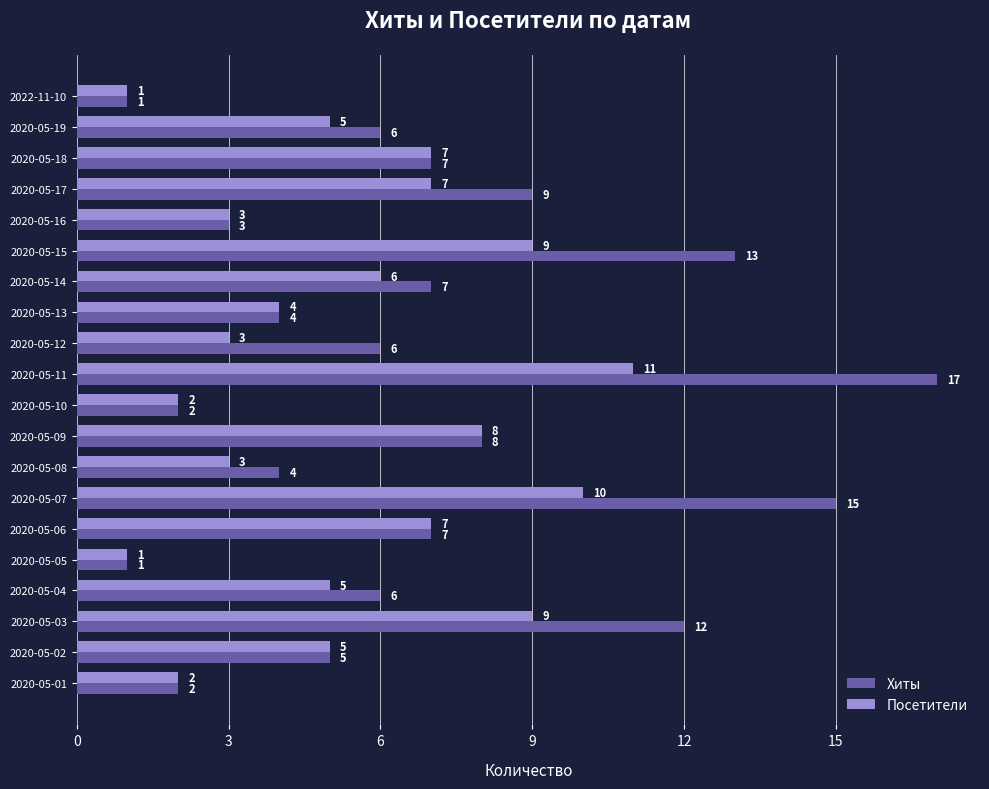

What are all the series names shown in the legend?

Хиты, Посетители